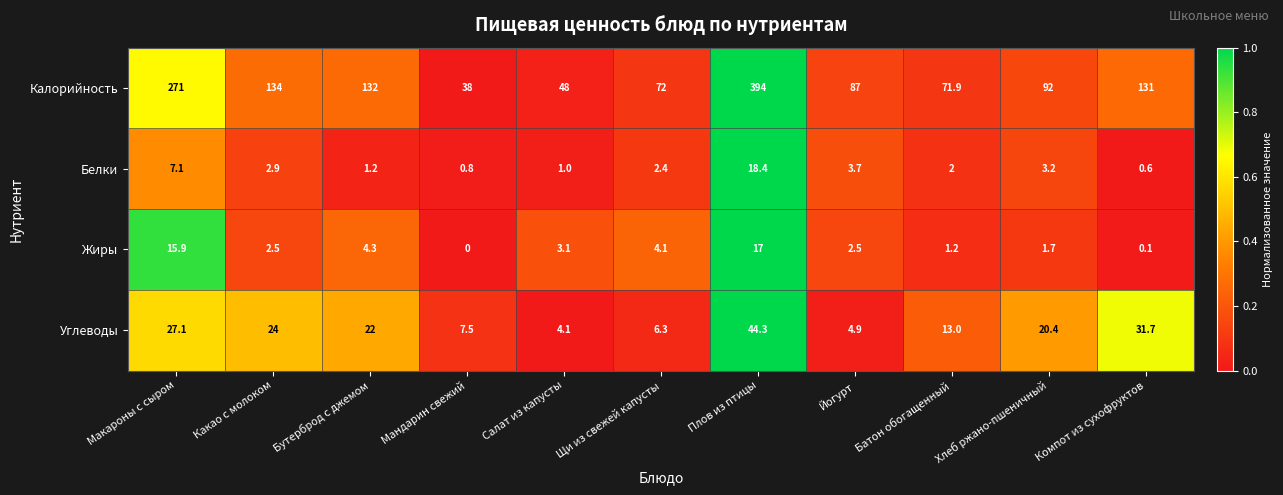

What is the spread (max minus min) of values at Хлеб ржано-пшеничный?

90.3